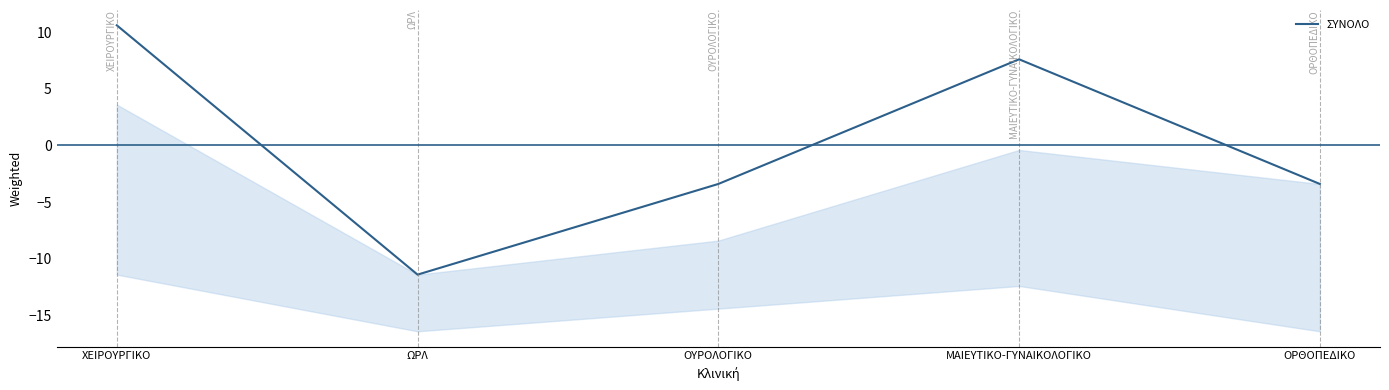

At which category does the data reach its first local valley?

ΩΡΛ